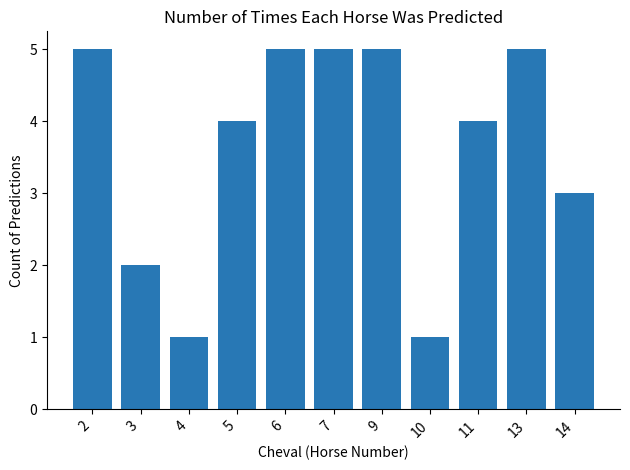

Does the chart contain any negative values?

No